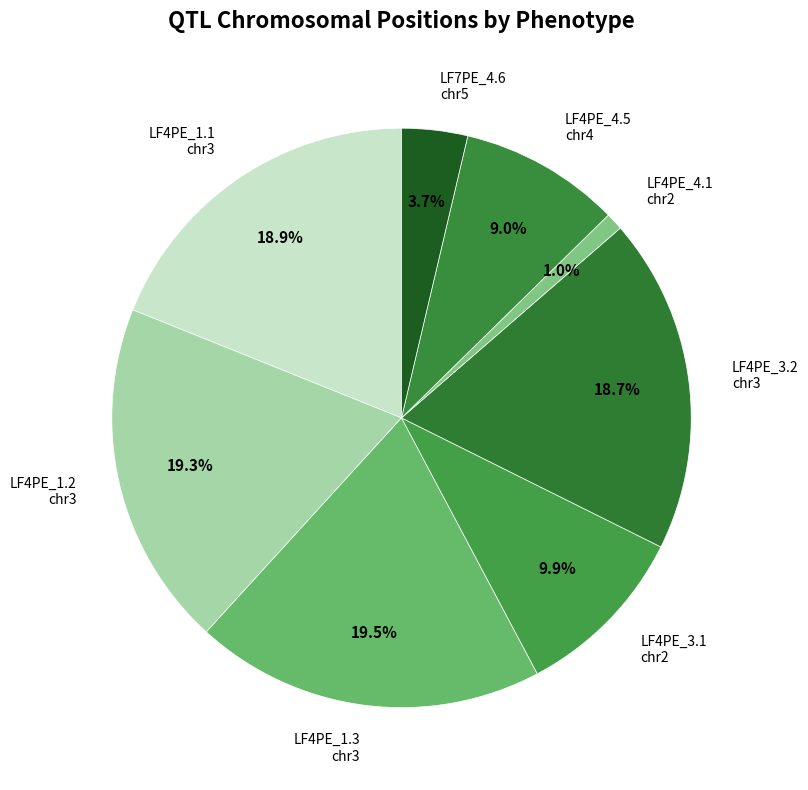

Approximately how many times larger is the value at LF4PE_1.1 chr3 compared to LF7PE_4.6 chr5?

5.1